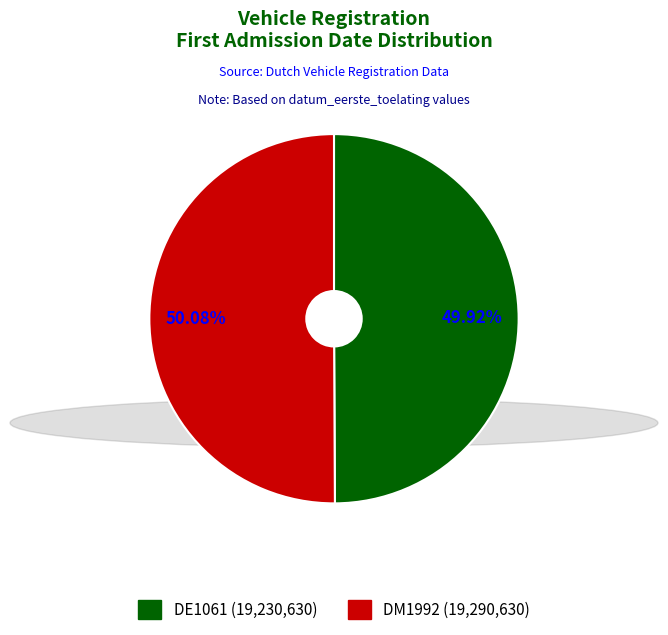

What percentage do DM1992 and DE1061 together represent?

100.0%